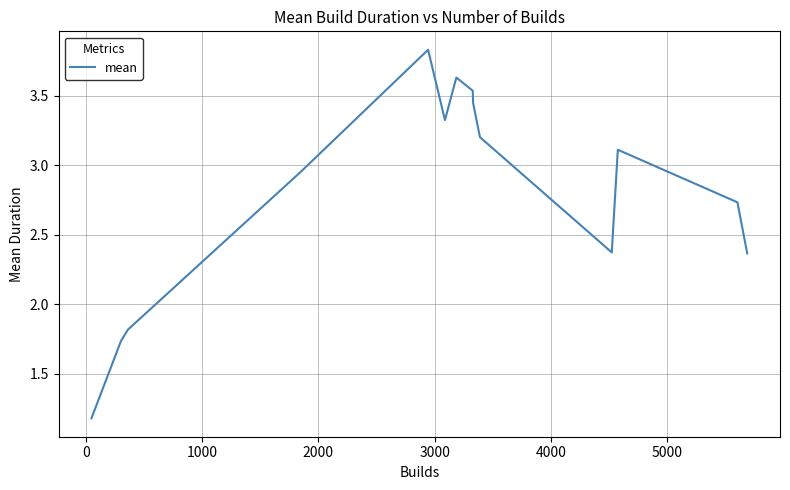

What is the smallest value displayed?

1.2